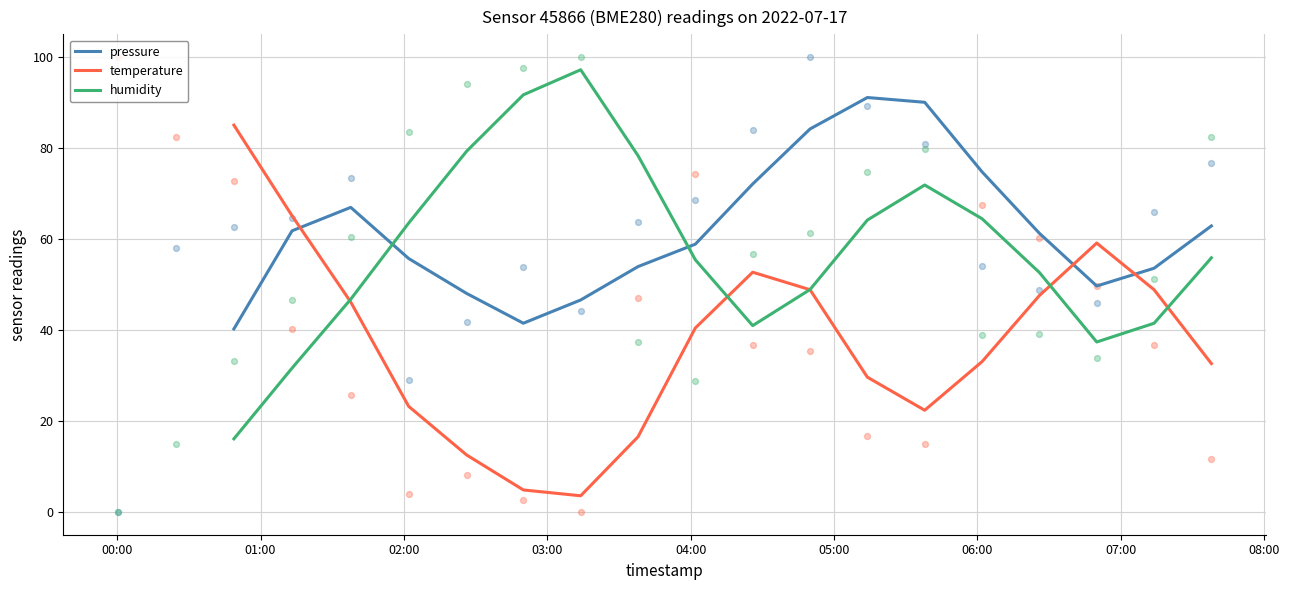

True or false: pressure and temperature intersect in this chart.

True